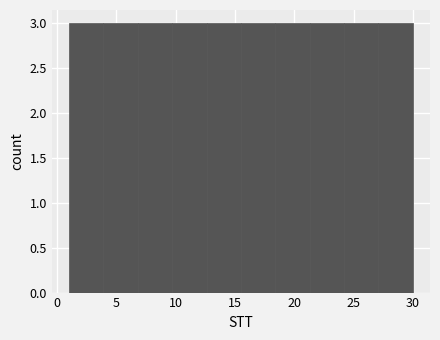

Reading left to right, list every bar in this chart as the range it spans on the x-axis followed by its height. Neither the bar edges nor the heights are printed on the chart, so give them approximately, as read against the axes.

1.0 to 3.9: 3
3.9 to 6.8: 3
6.8 to 9.7: 3
9.7 to 12.6: 3
12.6 to 15.5: 3
15.5 to 18.4: 3
18.4 to 21.3: 3
21.3 to 24.2: 3
24.2 to 27.1: 3
27.1 to 30.0: 3